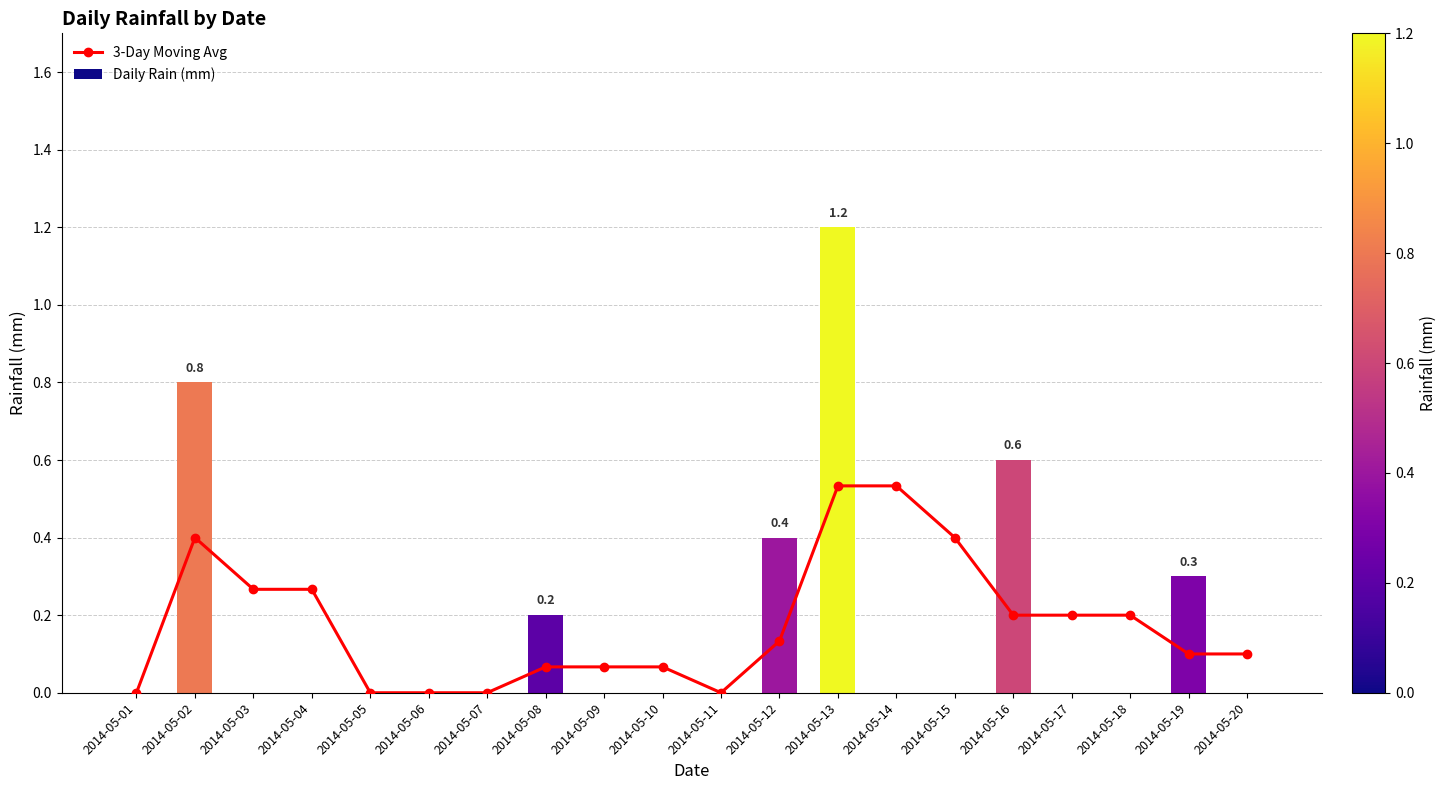

Rank the series by their maximum value, from highest to lowest.

Daily Rain (mm), 3-Day Moving Avg